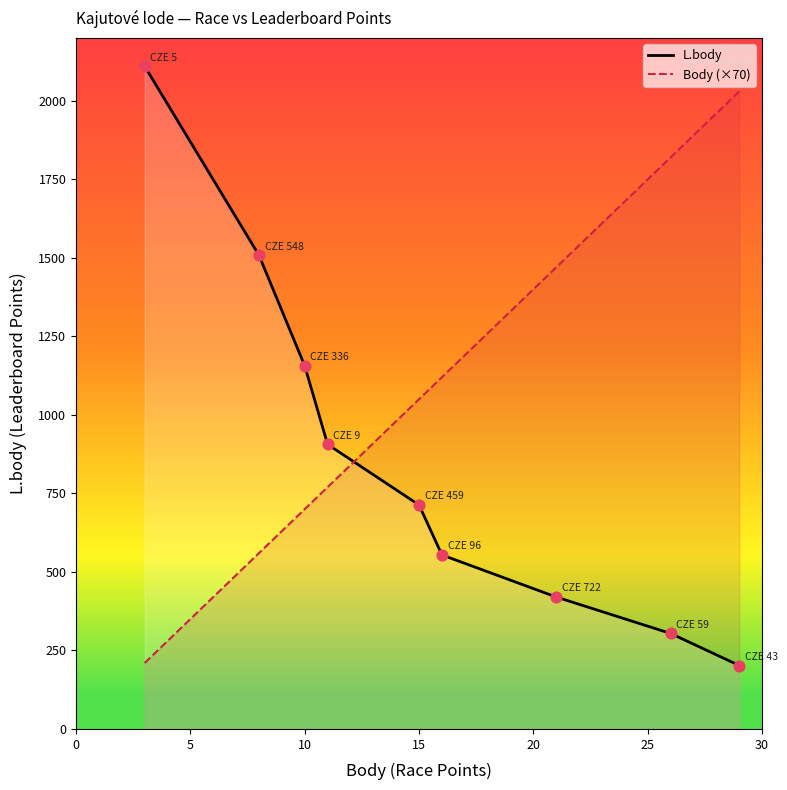

Which series has the largest total across all categories?

Body (×70)